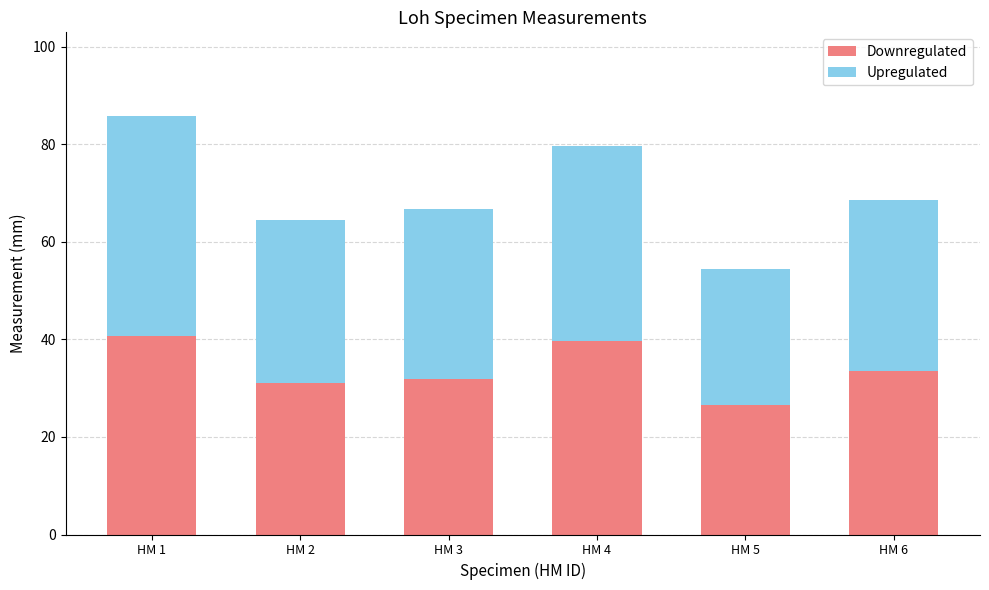

The Downregulated series shows 33.5 at HM 6. True or false?

True